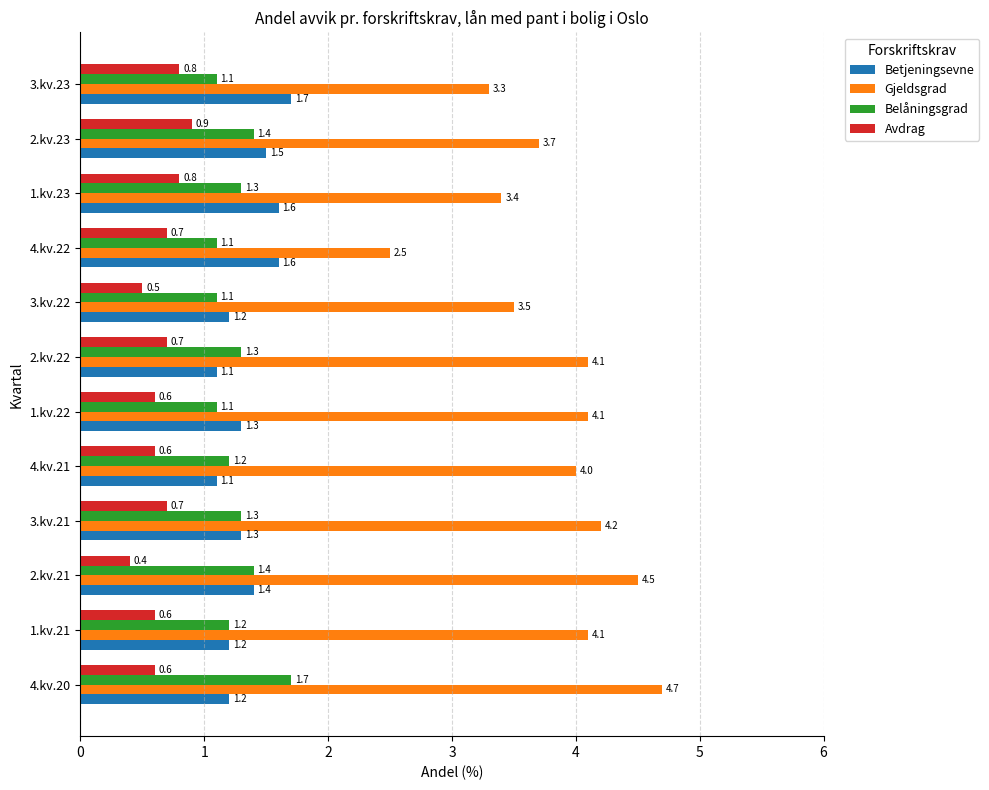

What is the difference between the second highest and minimum values in the Gjeldsgrad series?

2.0